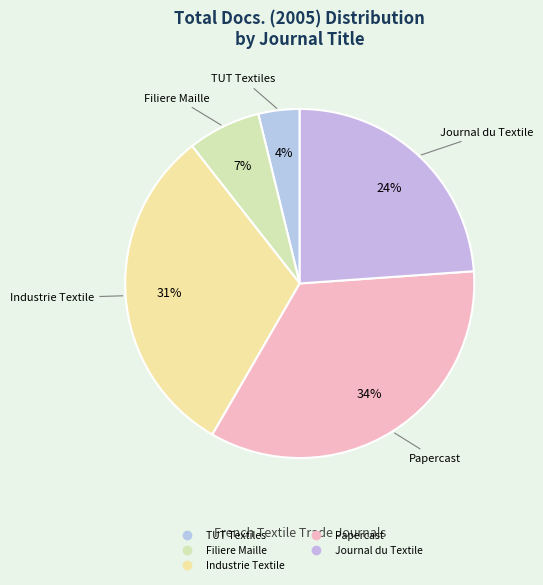

Count the number of slices in the pie.

5